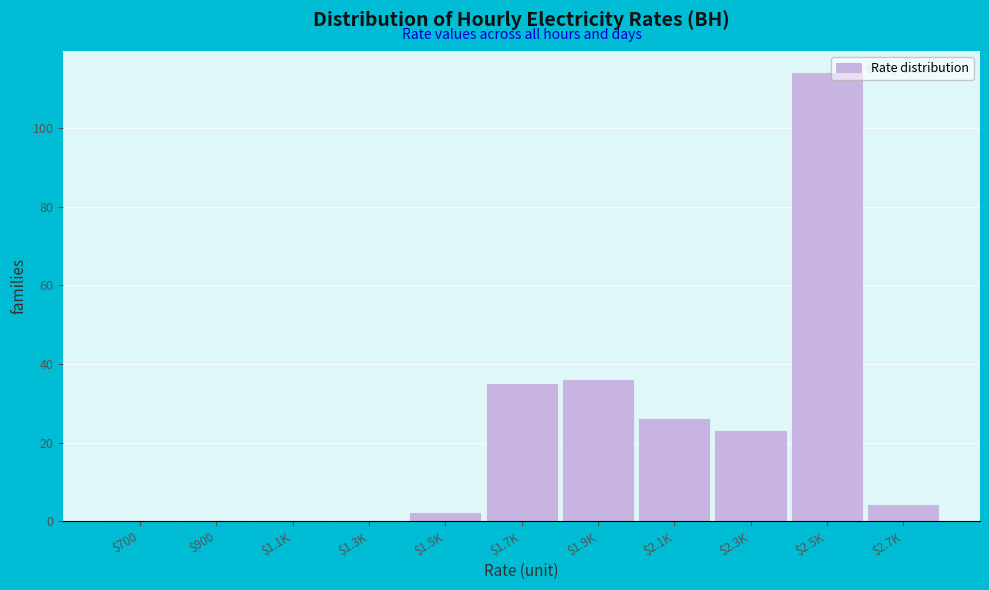

The value at $2.5K is 67. True or false?

False